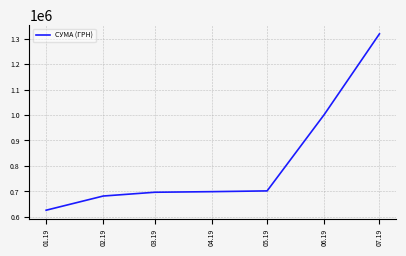

The value at 02.19 is 306357.5. True or false?

False